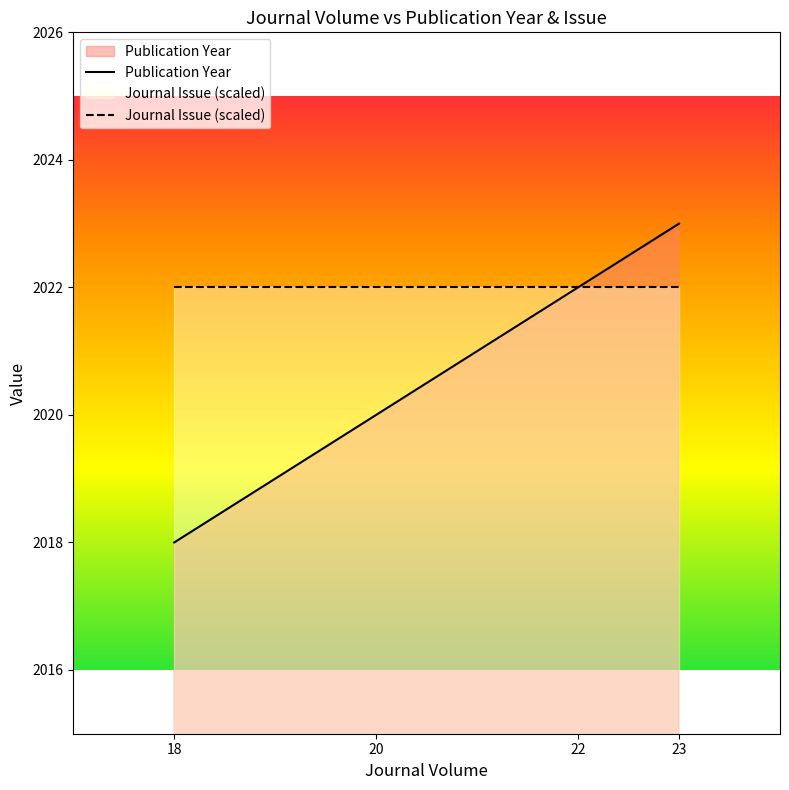

List the series in order of their peak value, lowest first.

Journal Issue (scaled), Publication Year